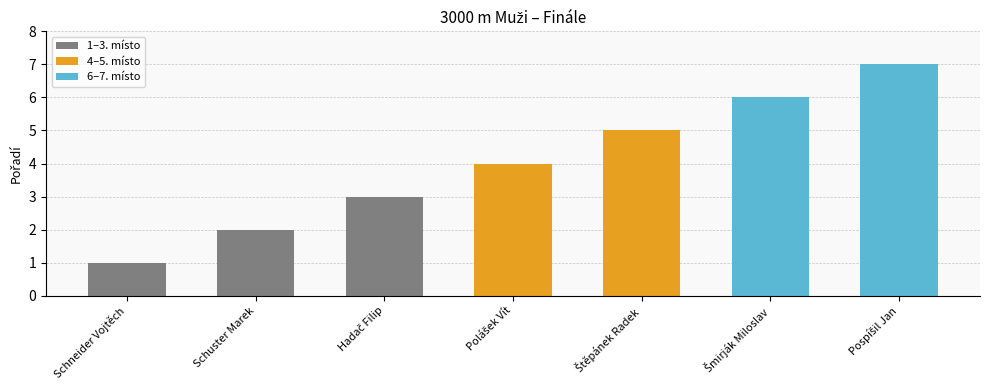

What is the value of the 1st bar from the left?

1